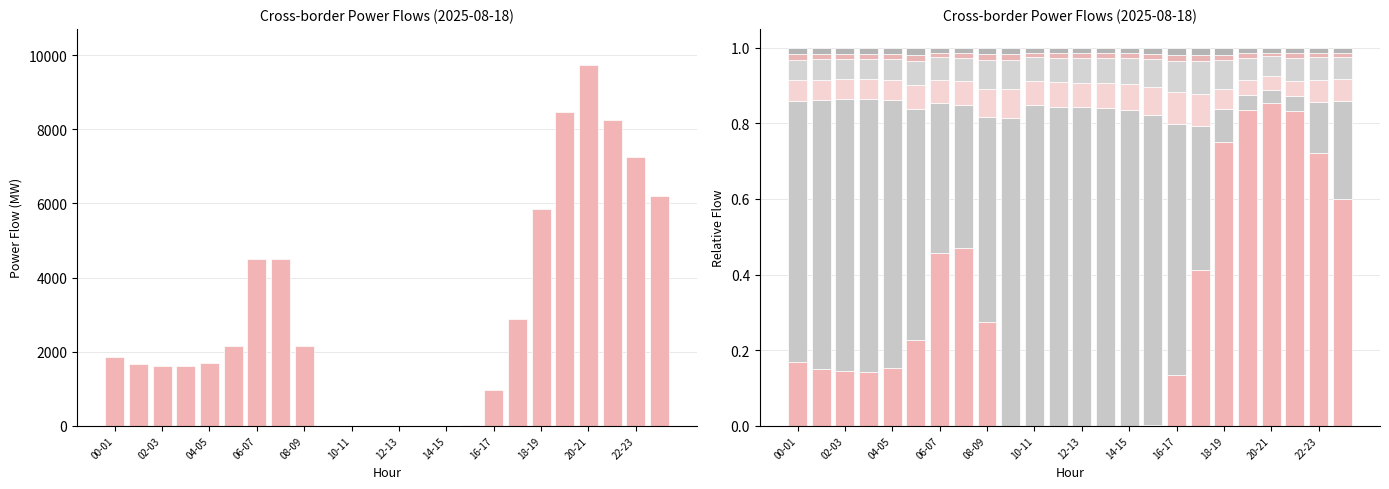

Which series has the largest range (max minus min)?

PL_AC import